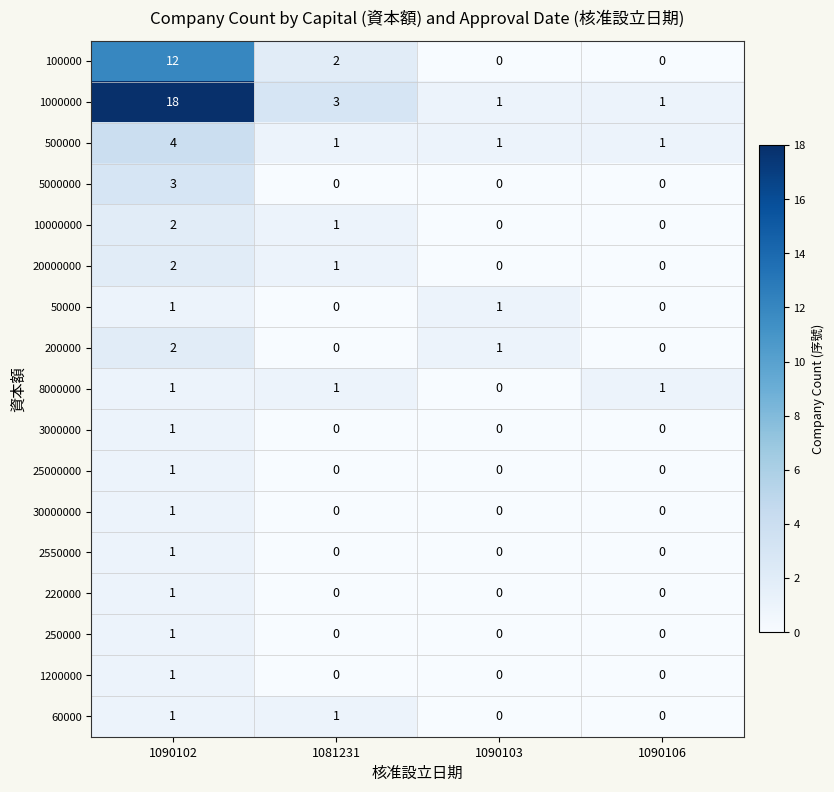

What is the maximum value shown in the chart?

18